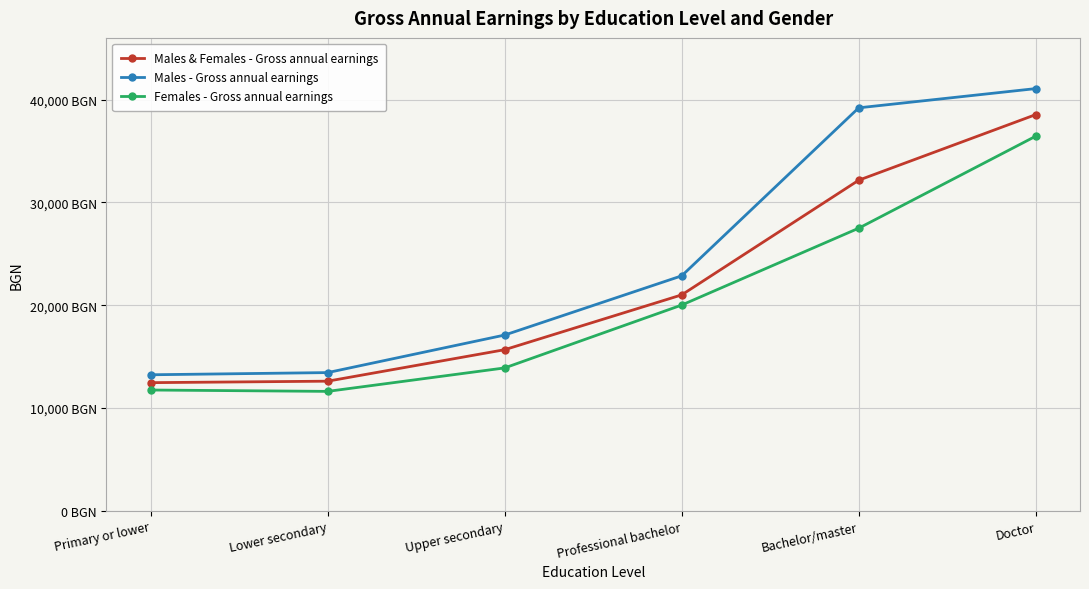

Is this an area chart (filled region under the line)?

No